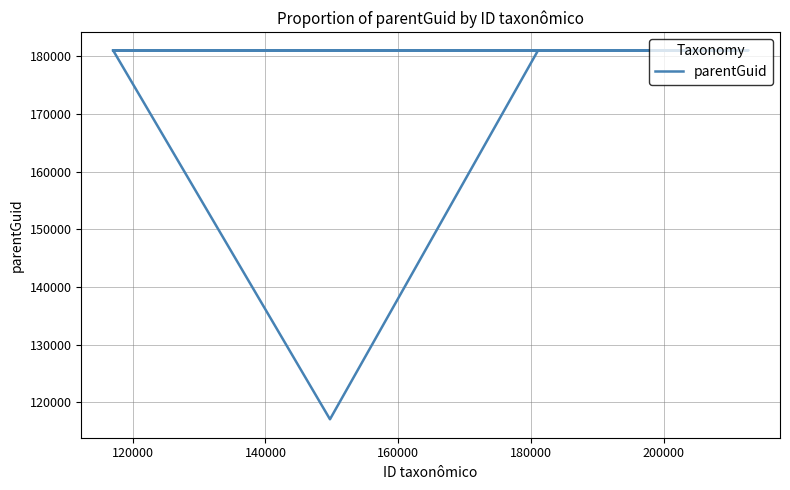

What is the label of the 5th point from the left?

180000